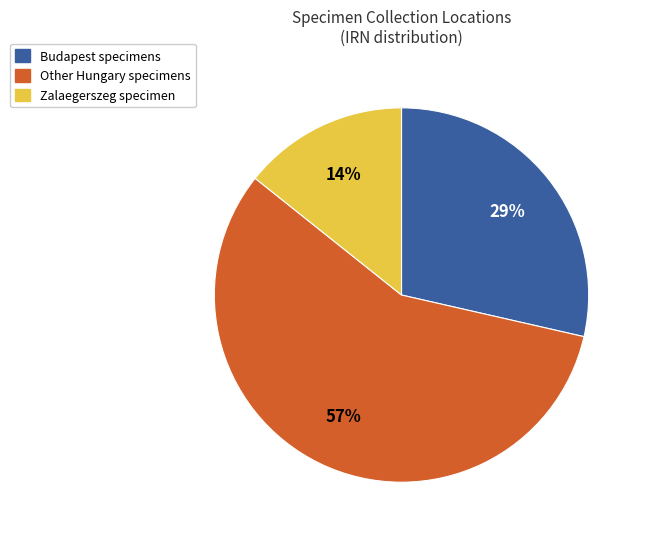

To the nearest percent, what is the average slice percentage?

33%